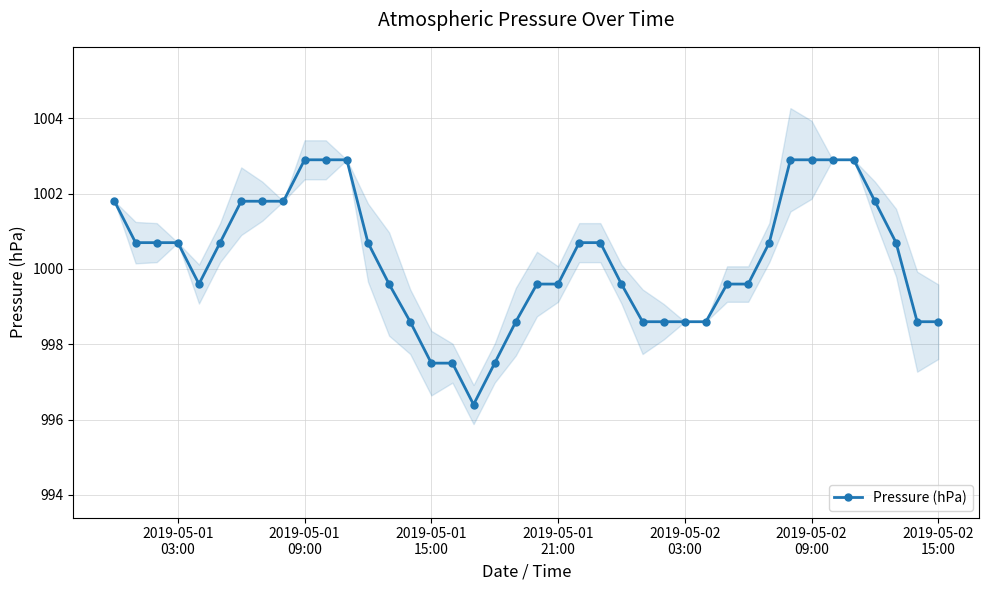

What is the lowest value of the Pressure (hPa) series?

996.4